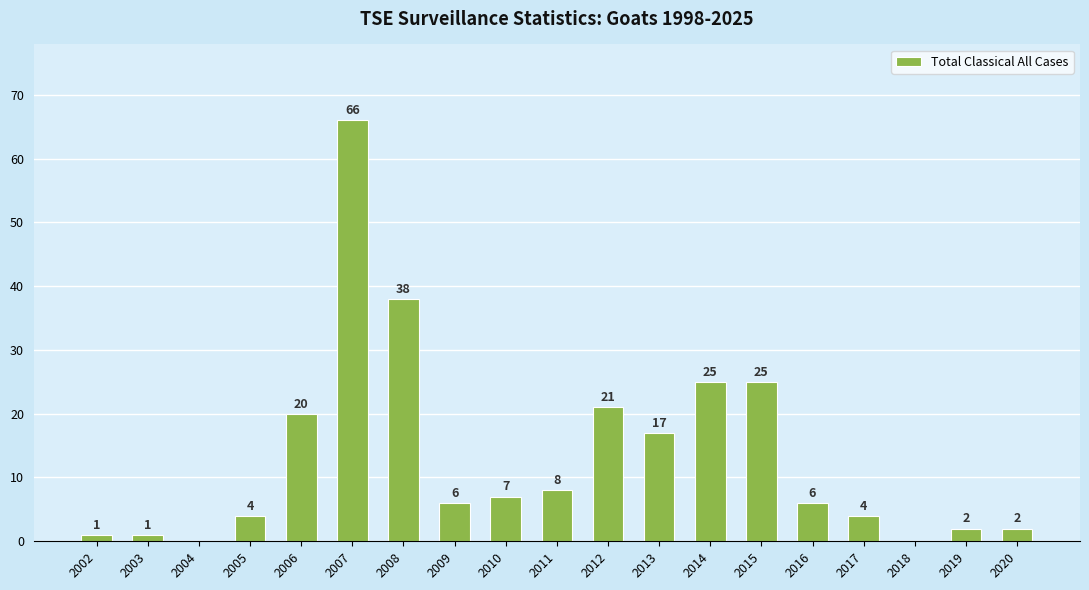

What is the difference between the values at 2016 and 2017?

2